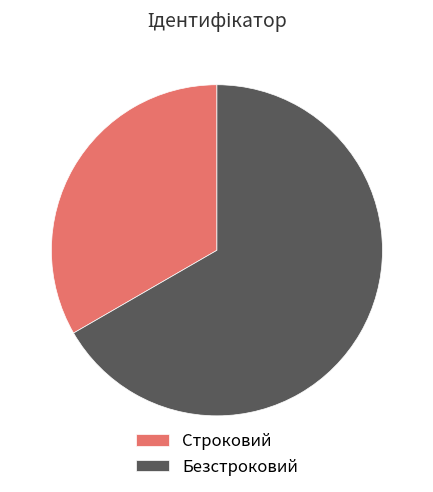

Between Безстроковий and Строковий, which is larger?

Безстроковий